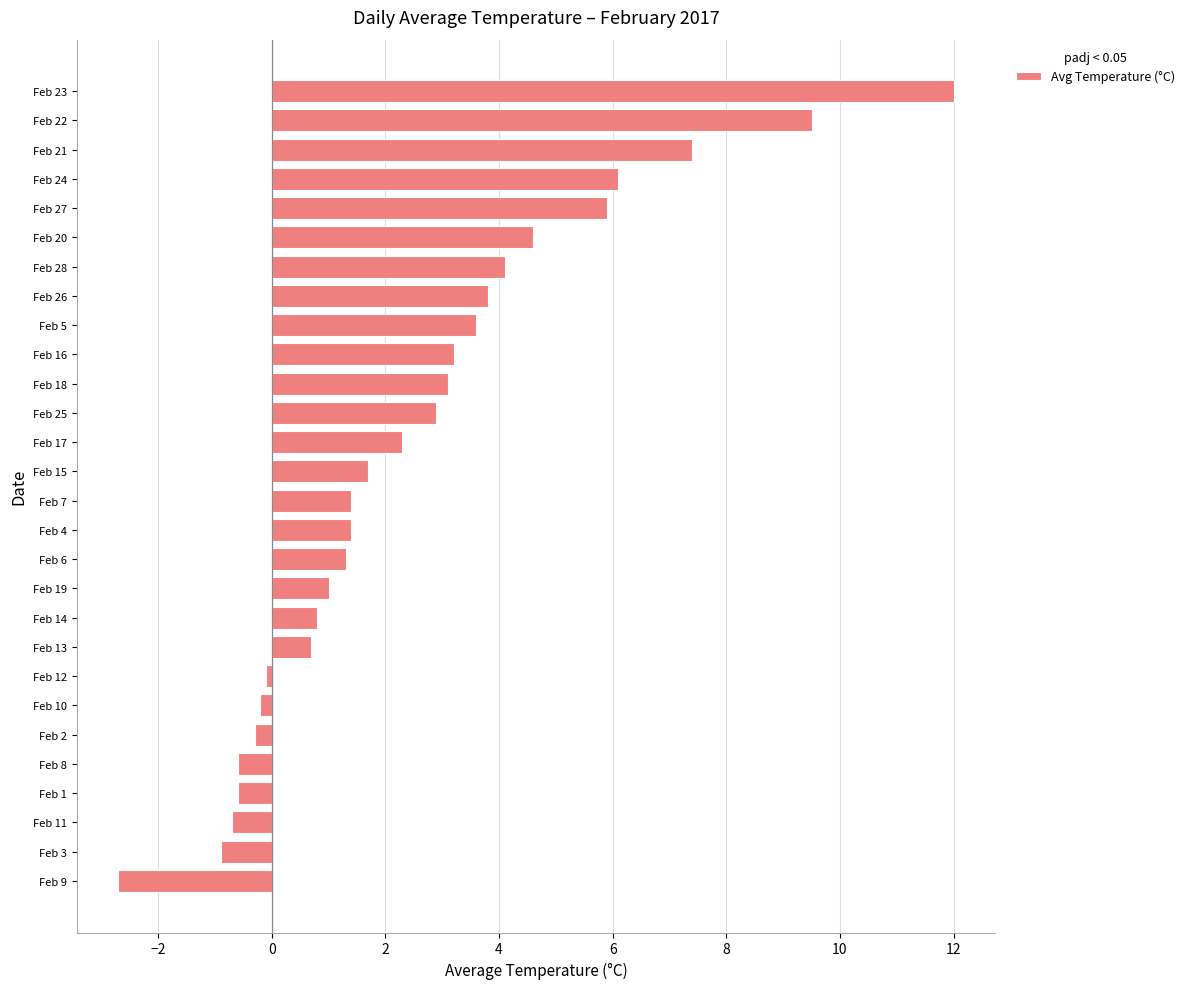

What is the greatest value displayed?

12.0